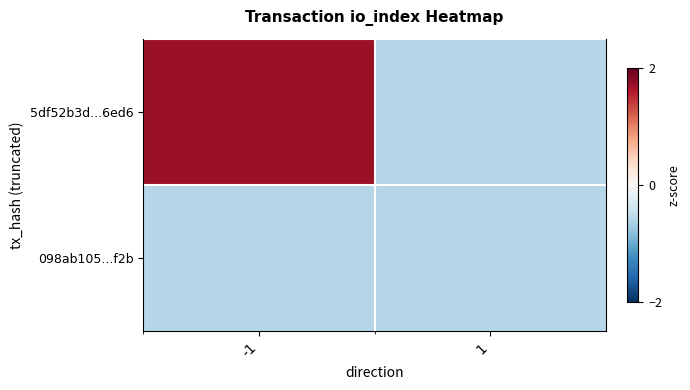

Count the number of data series in this chart.

2